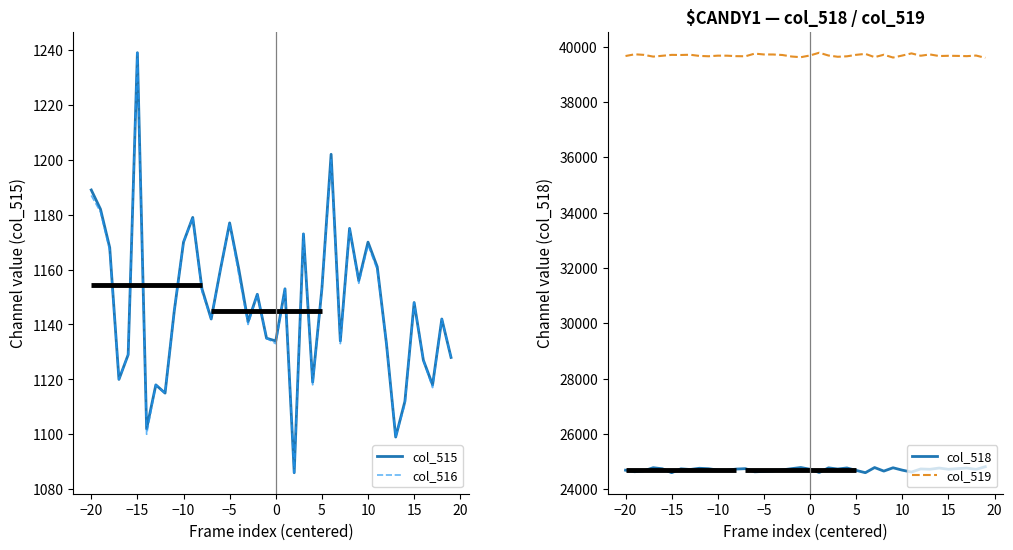

True or false: col_519 and col_518 cross at least once.

False